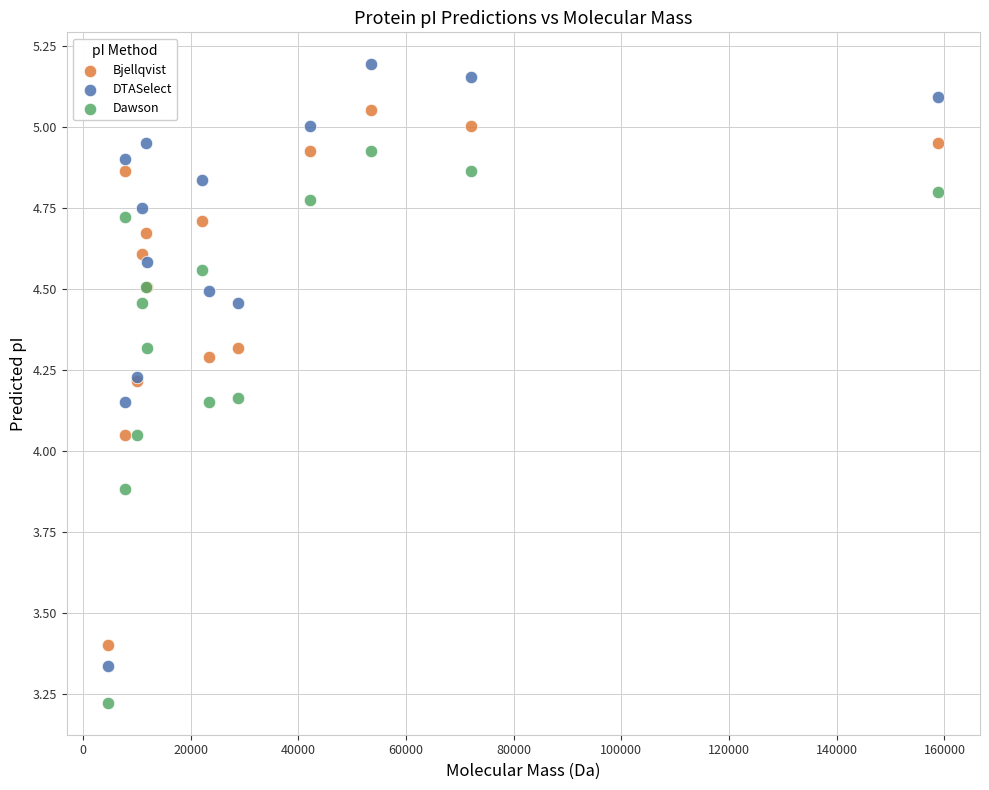

Which series has the widest spread of Y values?

DTASelect